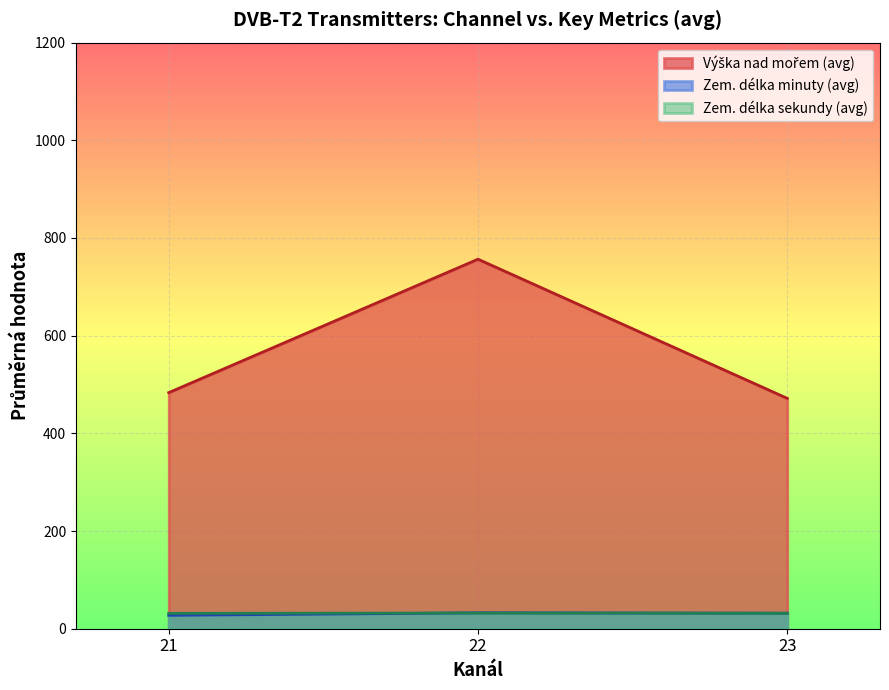

What is the minimum value shown in the chart?

27.5